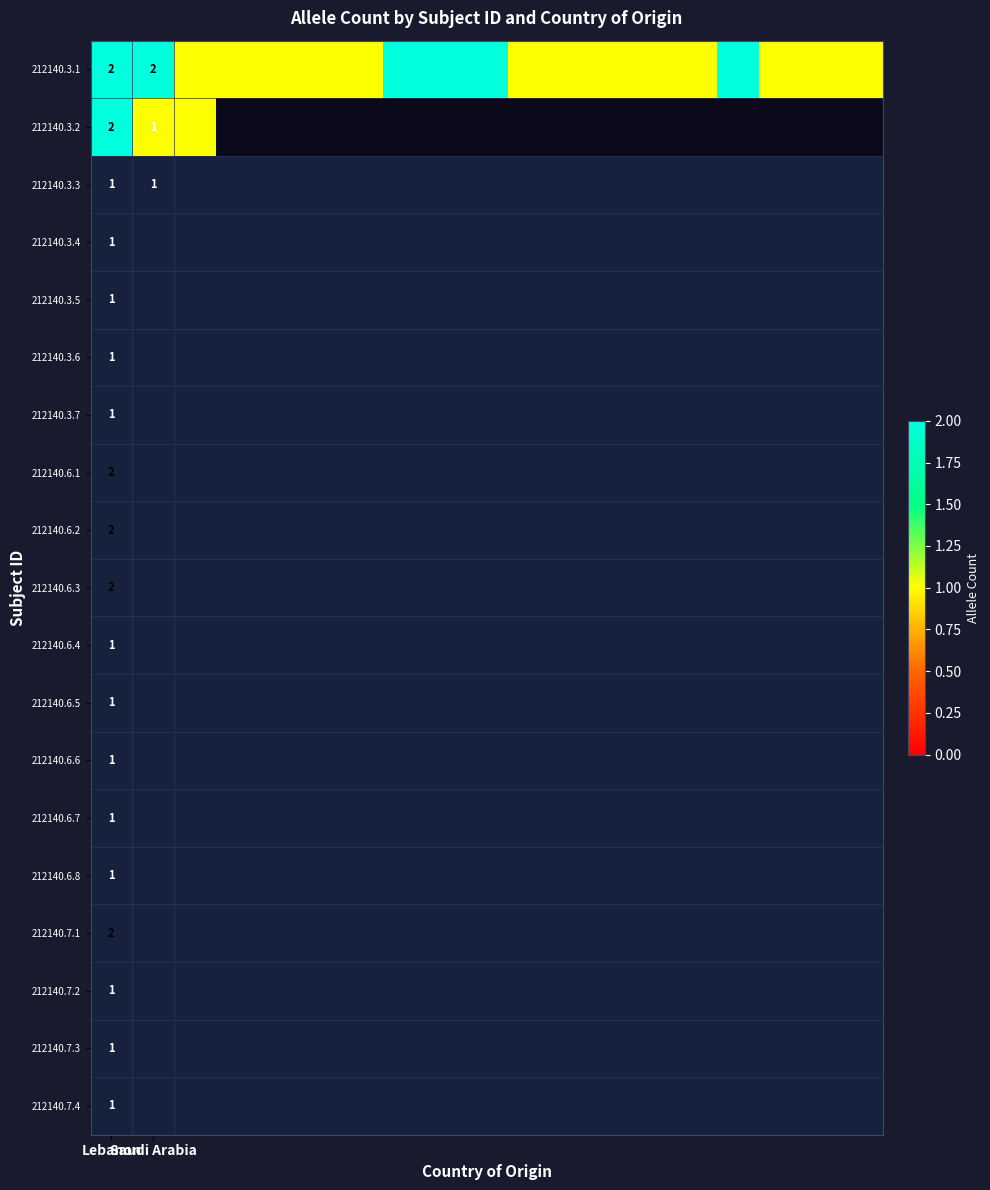

At which category is the sum across all series the highest?

Lebanon